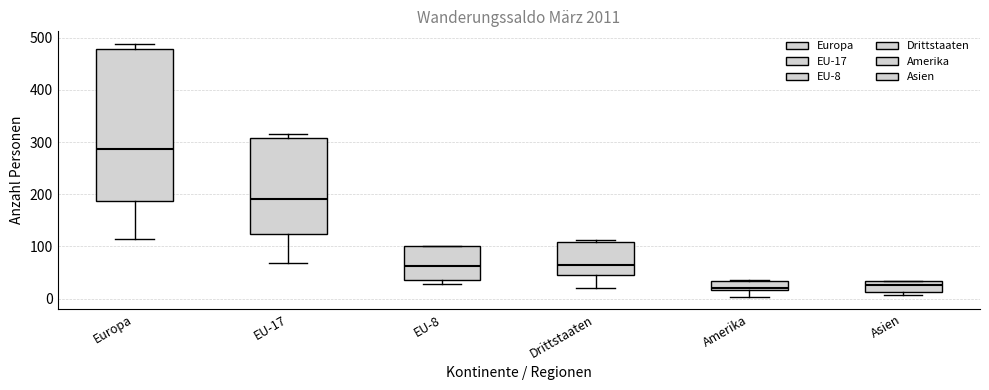

Which box is the tallest, from its lower edge to its upper edge?

Europa